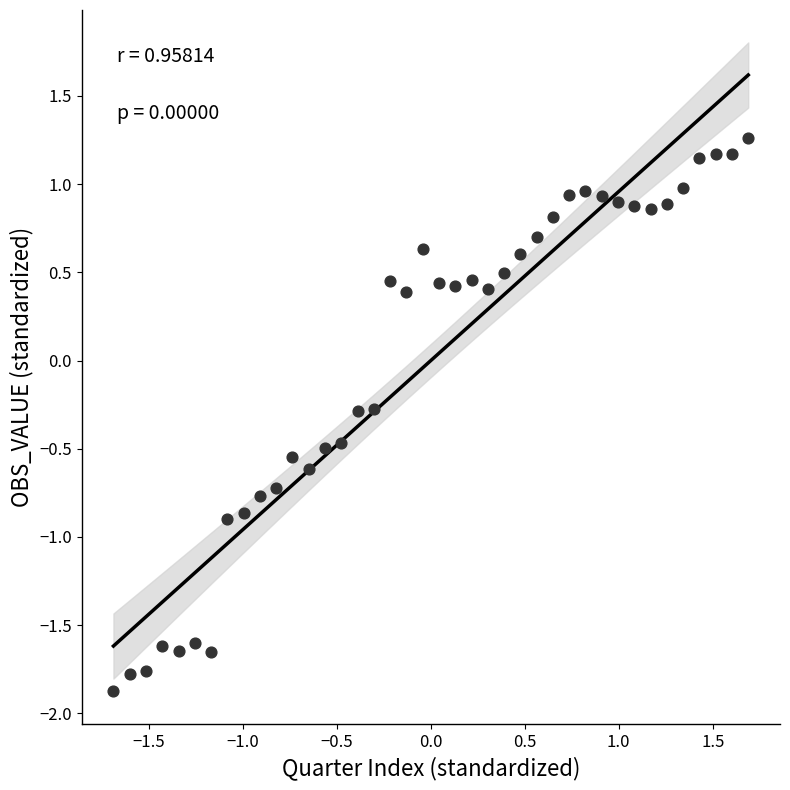

What is the range of Y values (max minus min)?

3.1